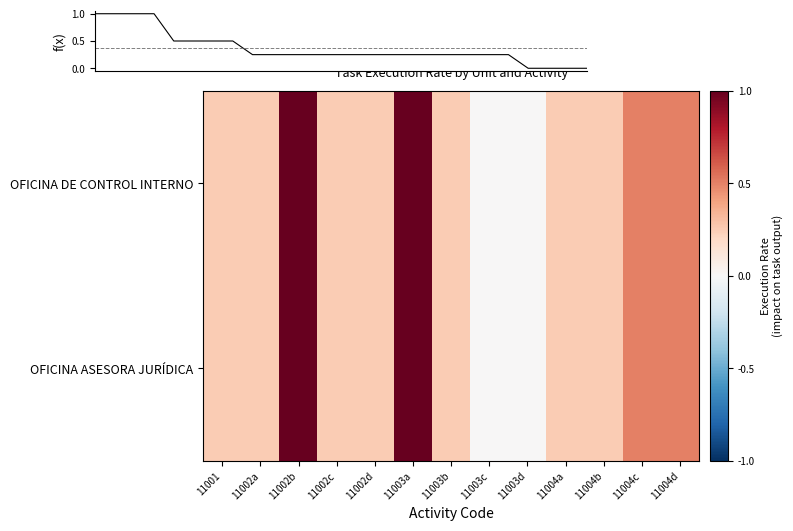

Is it true that OFICINA ASESORA JURÍDICA equals 0.0 at 11003d?

True